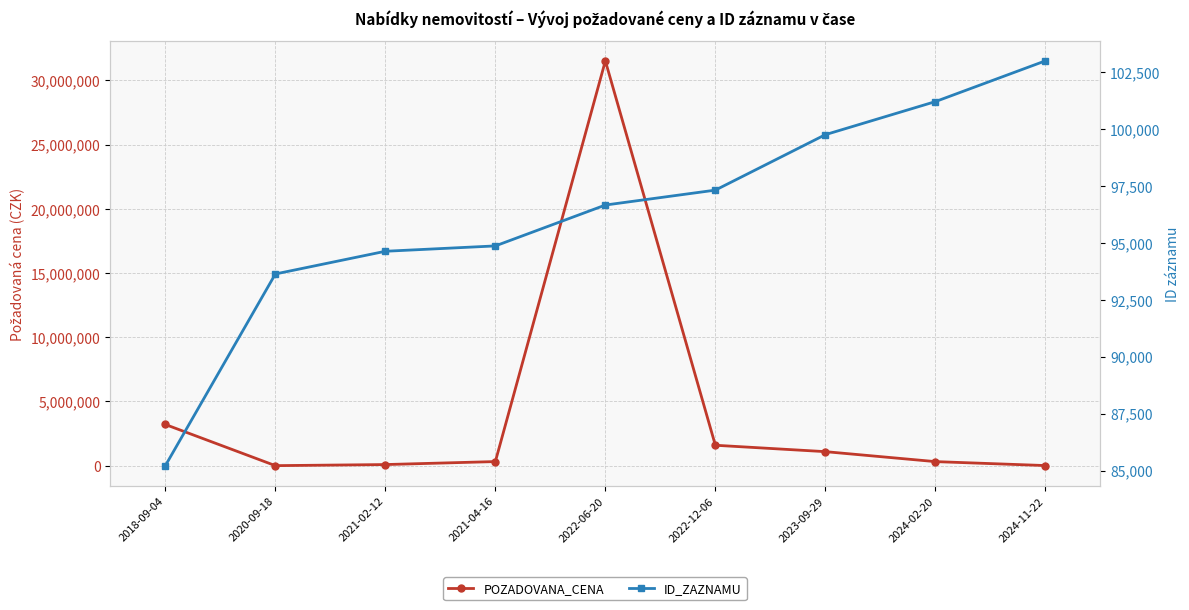

The ID_ZAZNAMU series shows 51594 at 2022-06-20. True or false?

False